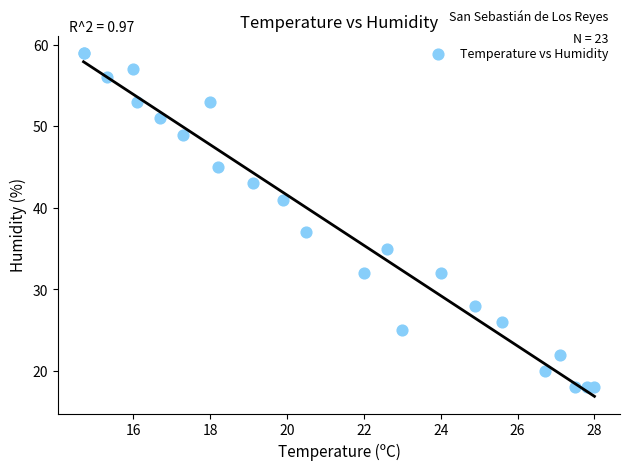

What Y value in the scatter plot is closest to 38?

37